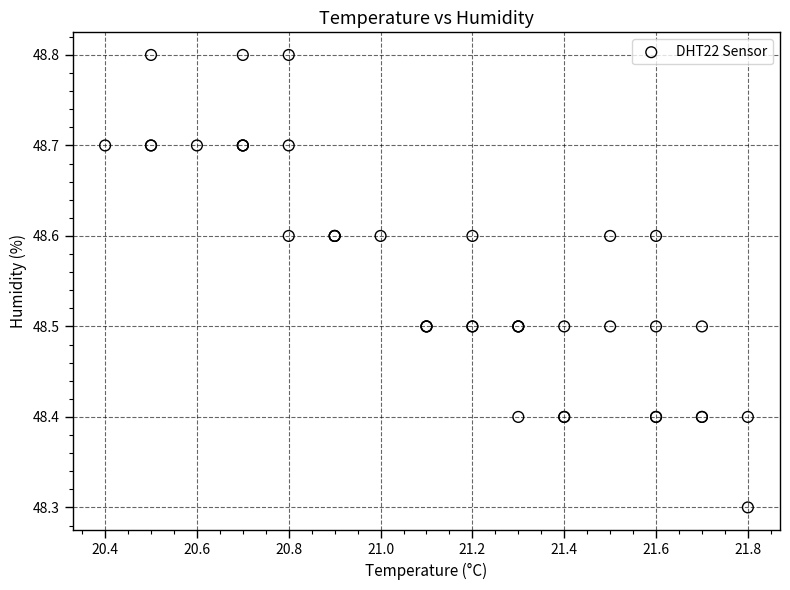

What Y value in the scatter plot is closest to 48?

48.3